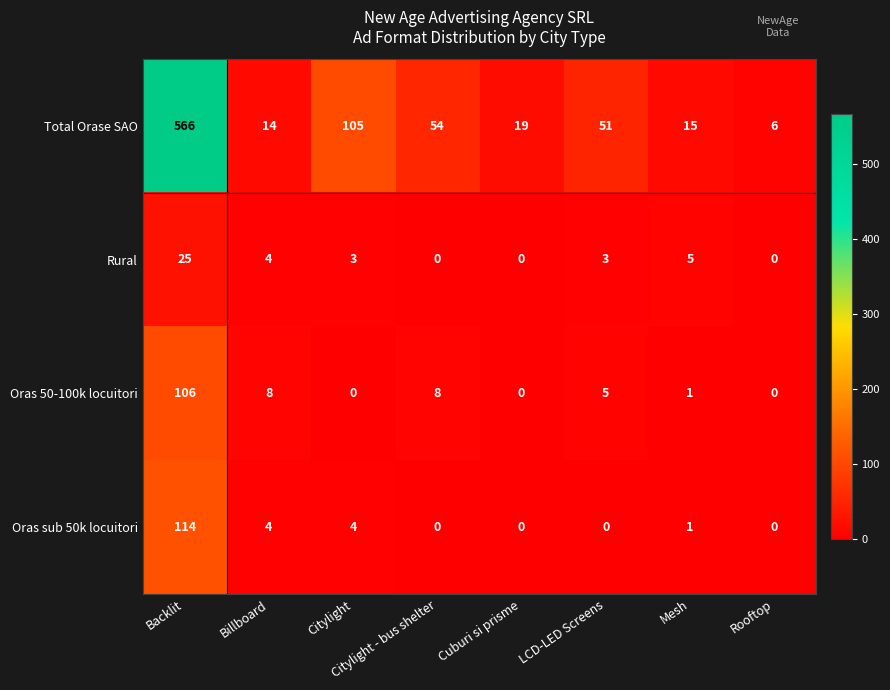

At how many categories does at least one series exceed 49?

4